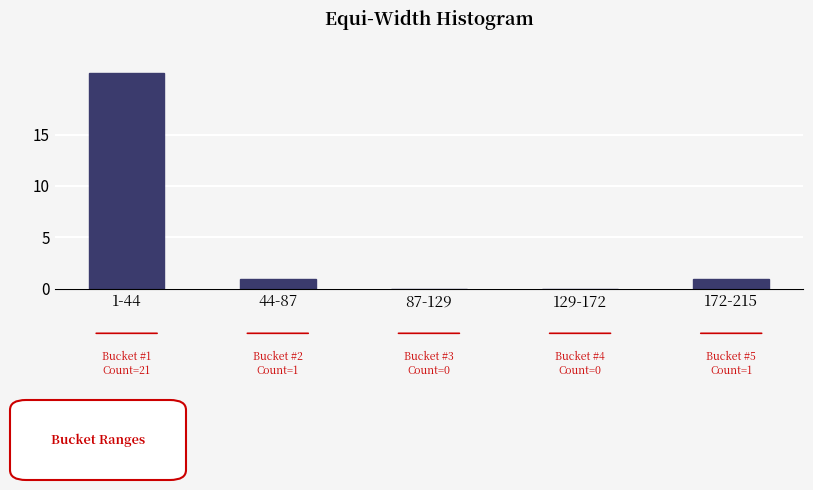

Reading left to right, transcribe all the data shown in this chart.

1-44=21	44-87=1	87-129=0	129-172=0	172-215=1